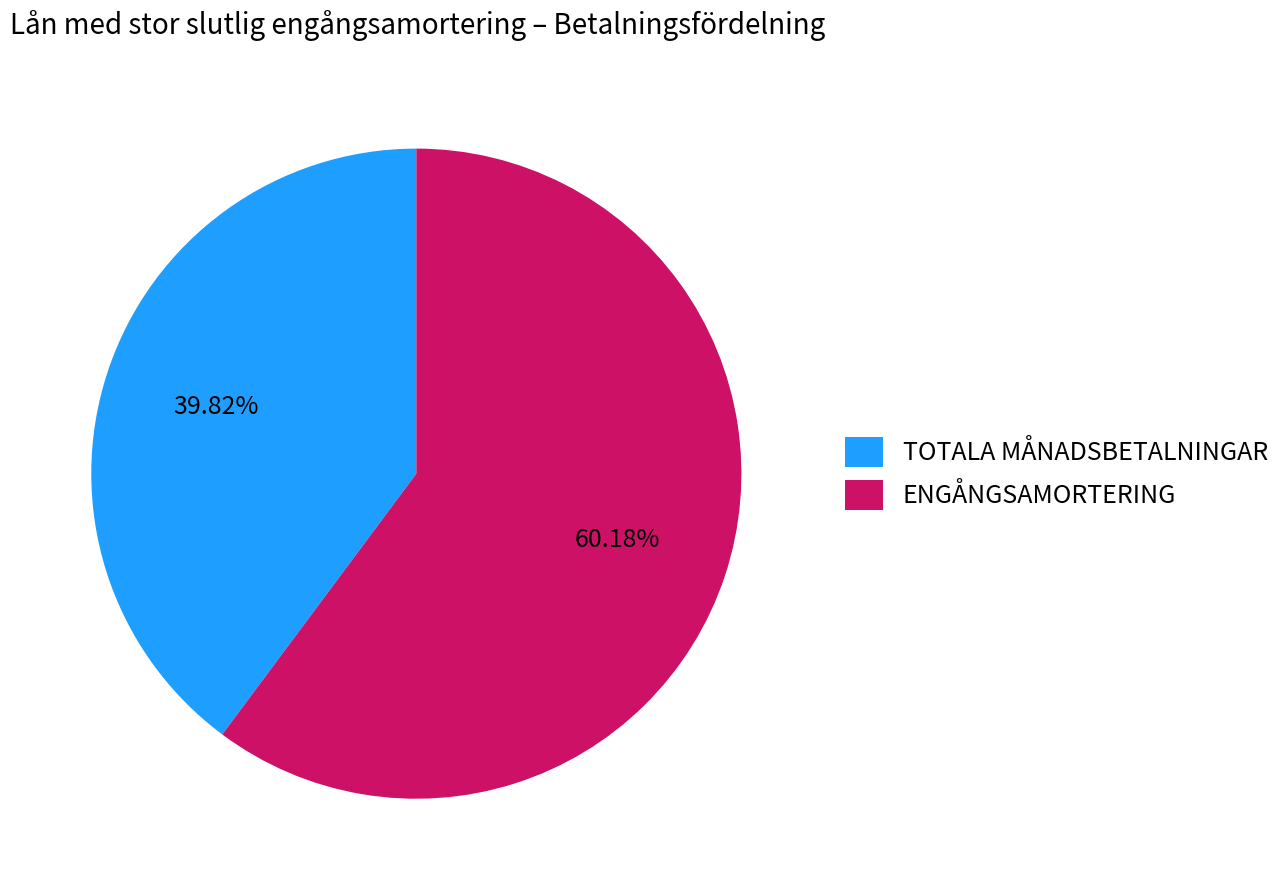

Rank the categories by value from highest to lowest.

ENGÅNGSAMORTERING, TOTALA MÅNADSBETALNINGAR